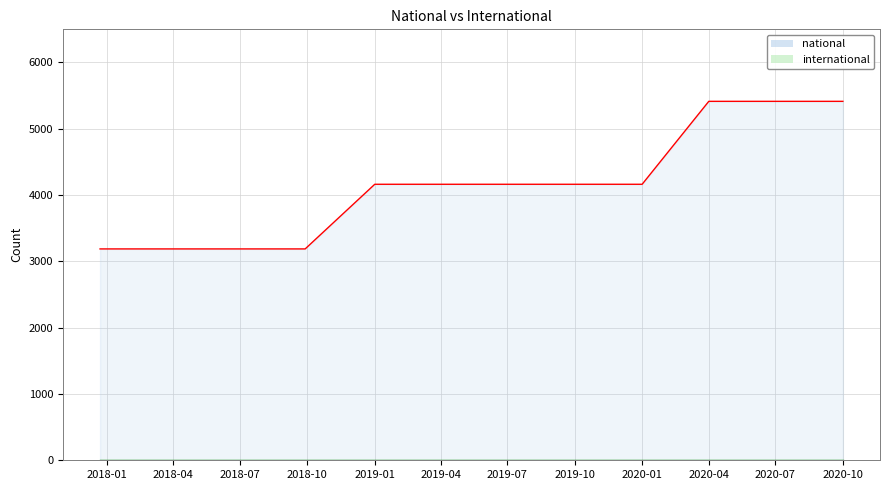

What is the change in value from 2017-12-22 to 2019-10-09?

+975